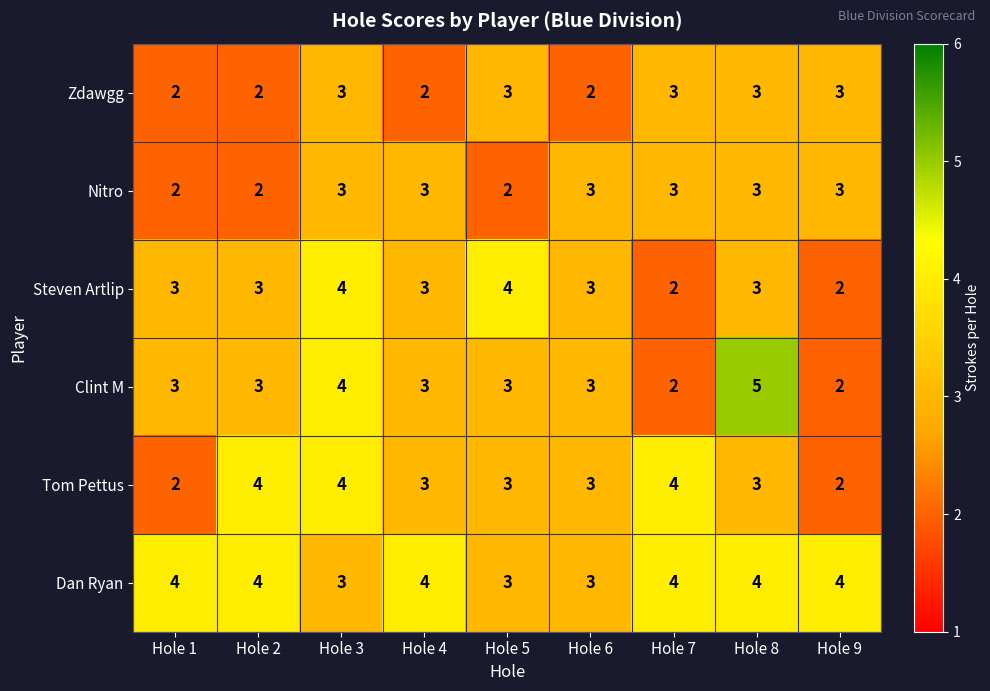

True or false: Tom Pettus has a value of 3 at Hole 1.

False